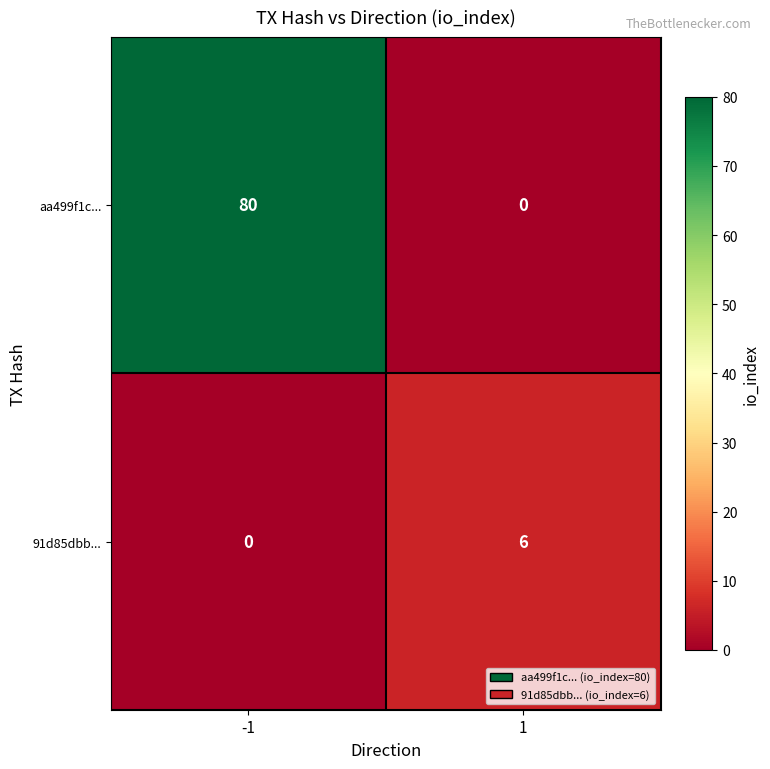

Reading left to right, extract all data points from this chart.

aa499f1c...: 80	0
91d85dbb...: 0	6